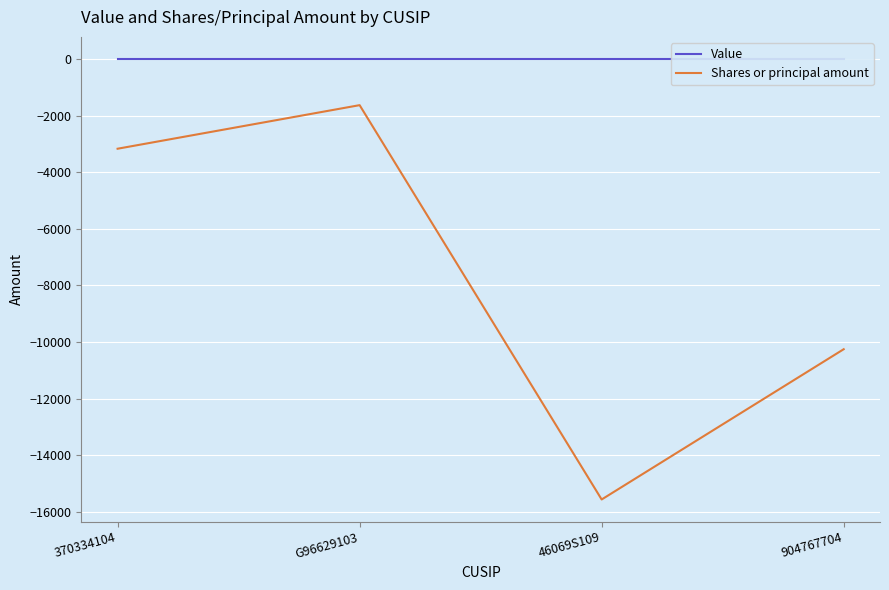

Does the chart display data point markers on the line(s)?

No